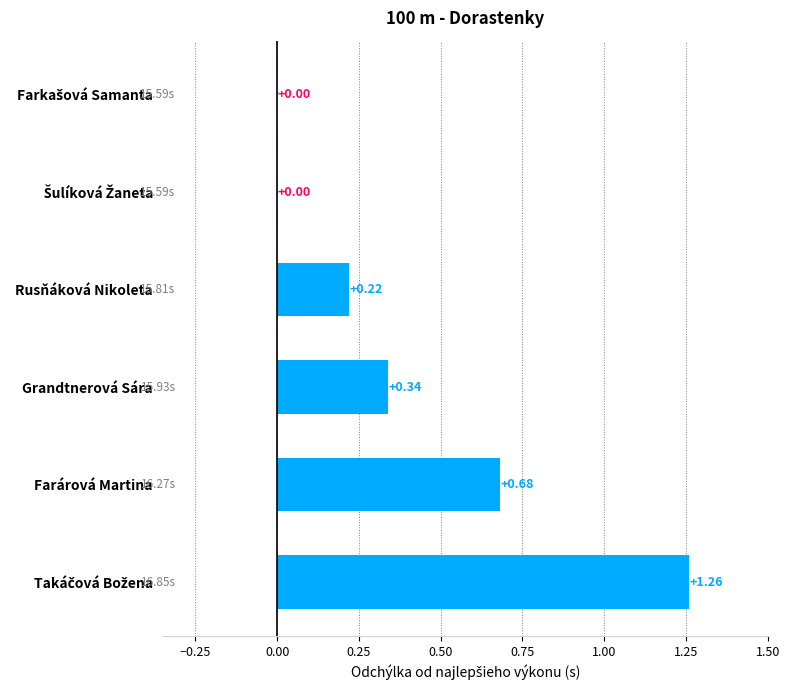

How many values are between 0 and 1?

5